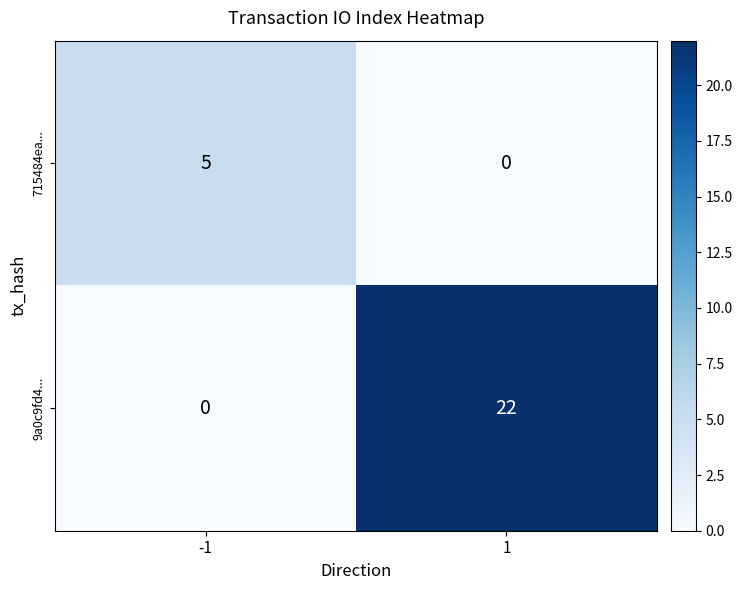

How many data points does each series have?

2